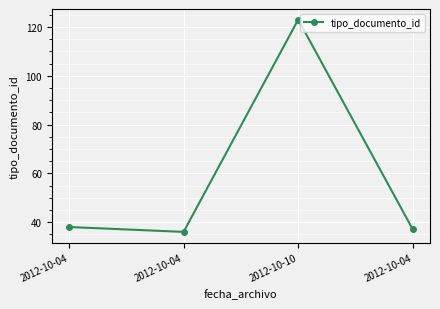

Which label corresponds to the largest value in the chart?

2012-10-10